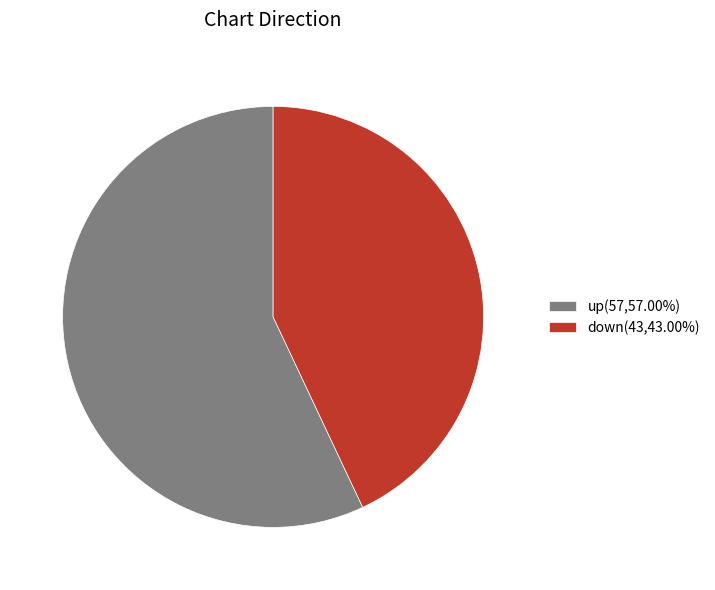

Is up(57,57.00%) the majority of the pie?

Yes